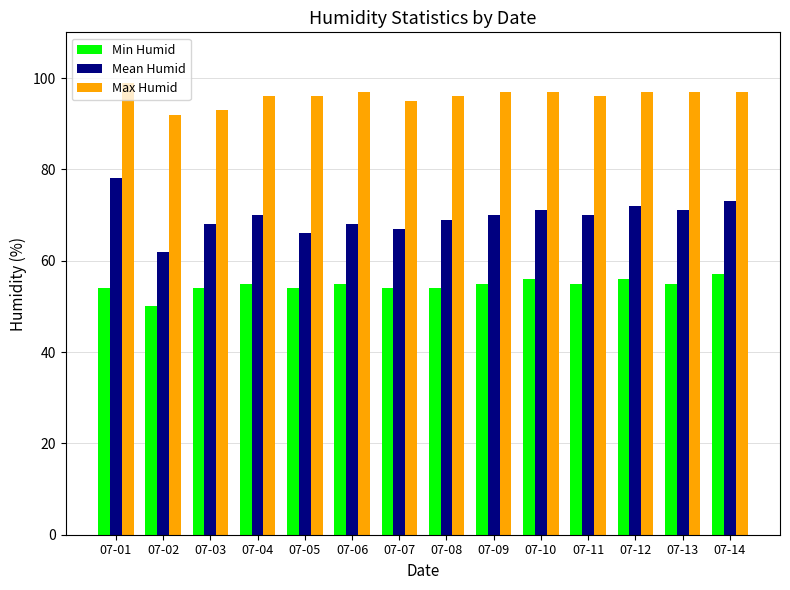

What is the difference between the maximum and minimum values in the Max Humid series?

7